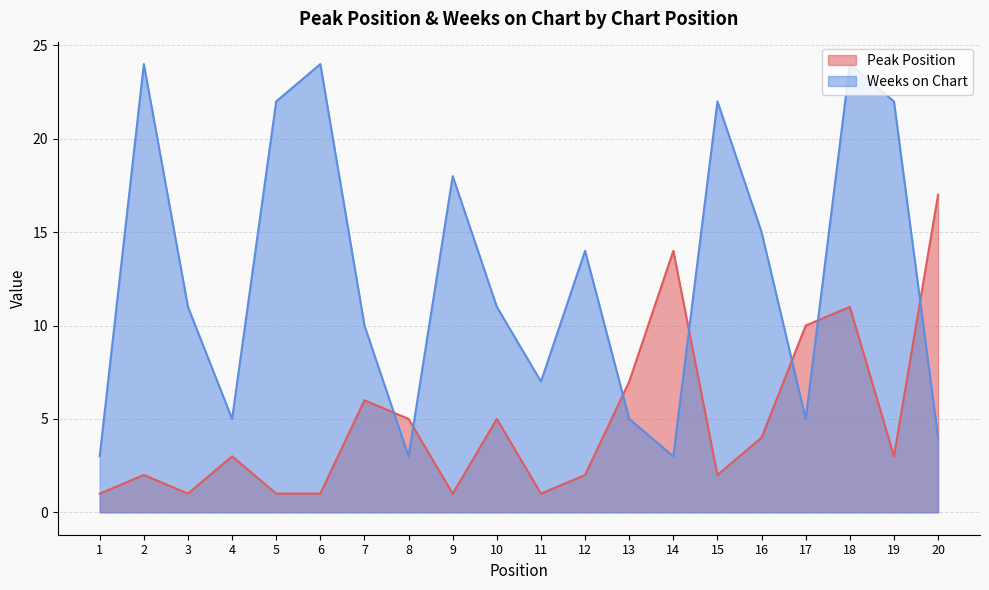

Reading left to right, transcribe all the data shown in this chart.

Peak Position: 1	2	1	3	1	1	6	5	1	5	1	2	7	14	2	4	10	11	3	17
Weeks on Chart: 3	24	11	5	22	24	10	3	18	11	7	14	5	3	22	15	5	24	22	4